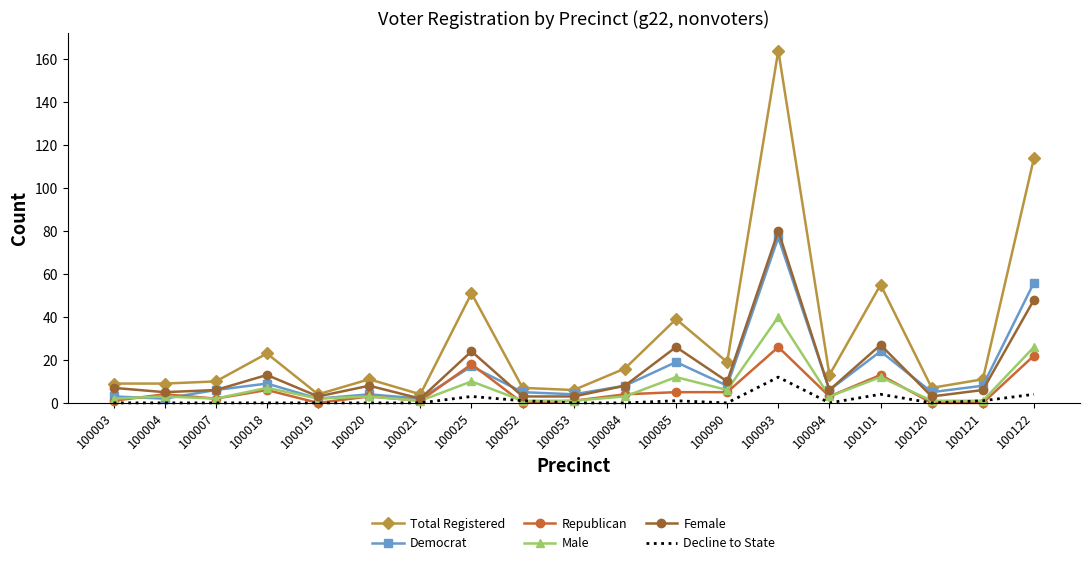

Which series has the widest spread of values?

Total Registered